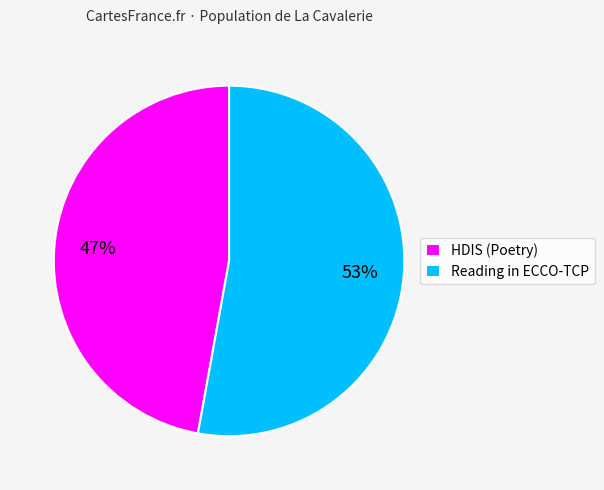

Count the number of slices in the pie.

2